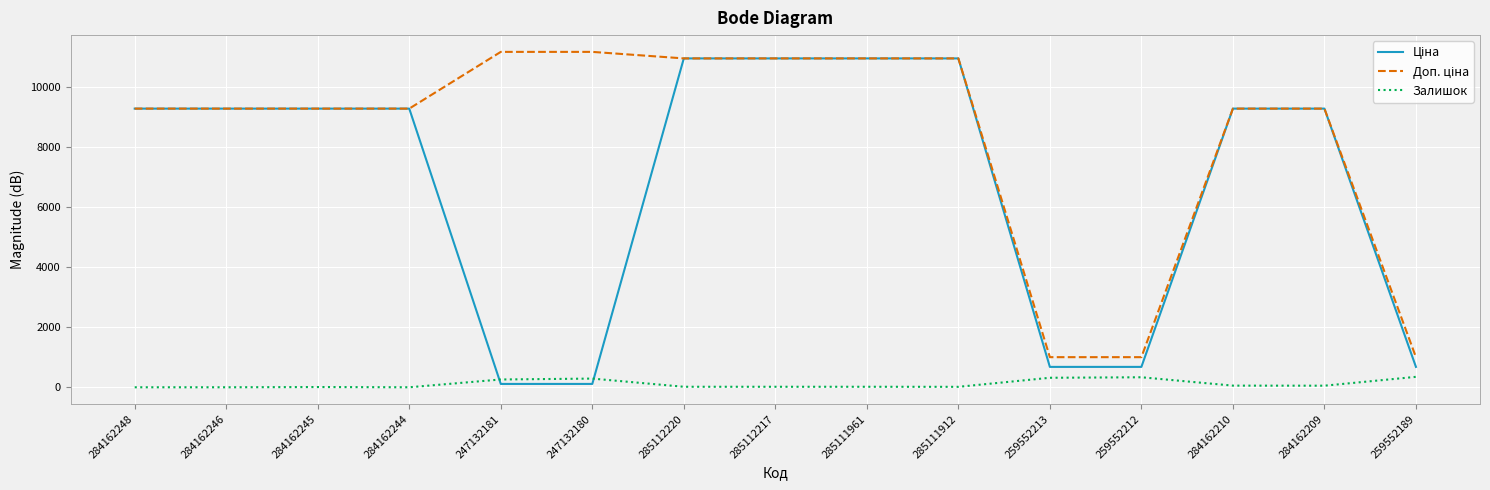

What is the greatest value displayed?

11182.0